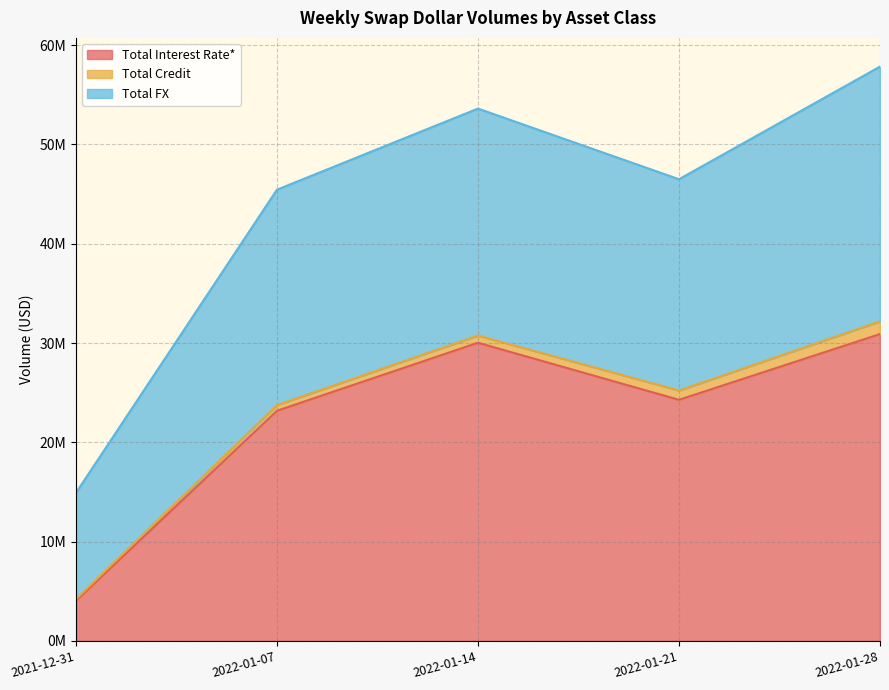

At which category does Total FX reach its first local peak?

2022-01-14